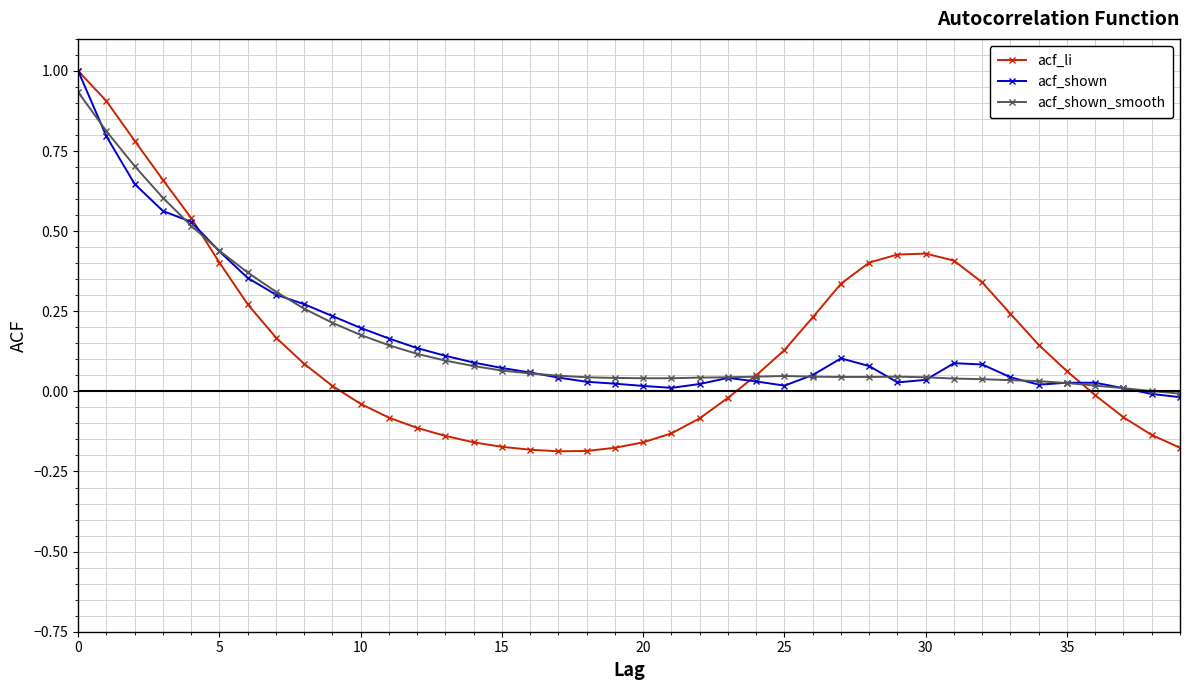

Which series has the largest range (max minus min)?

acf_li